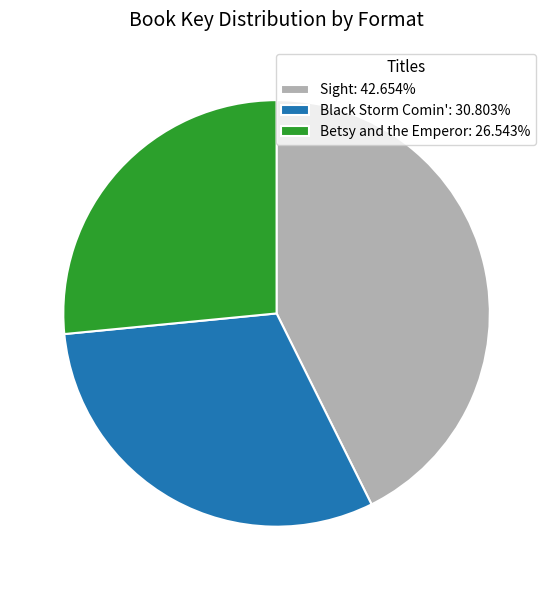

What is the ratio of the value at Black Storm Comin': 30.803% to the value at Betsy and the Emperor: 26.543%?

1.2